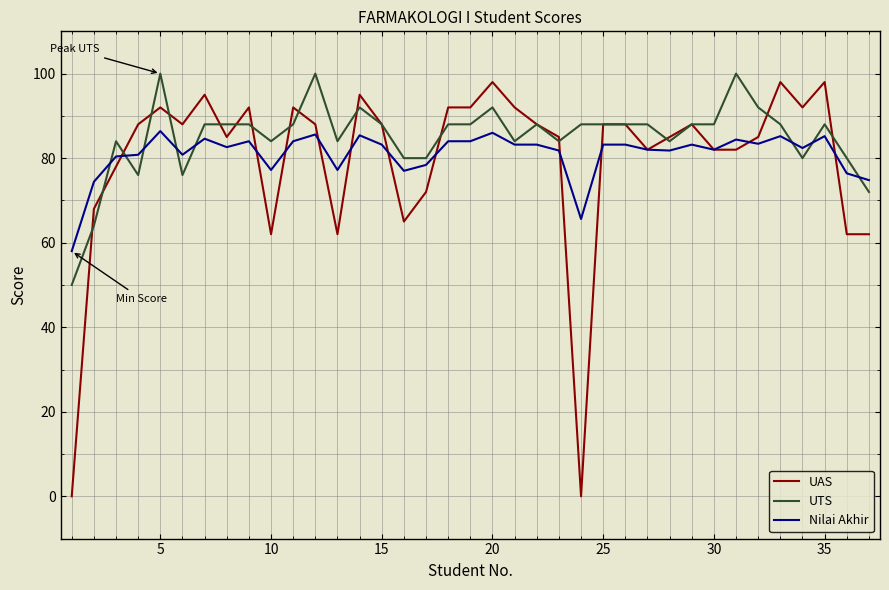

What are all the series names shown in the legend?

UAS, UTS, Nilai Akhir